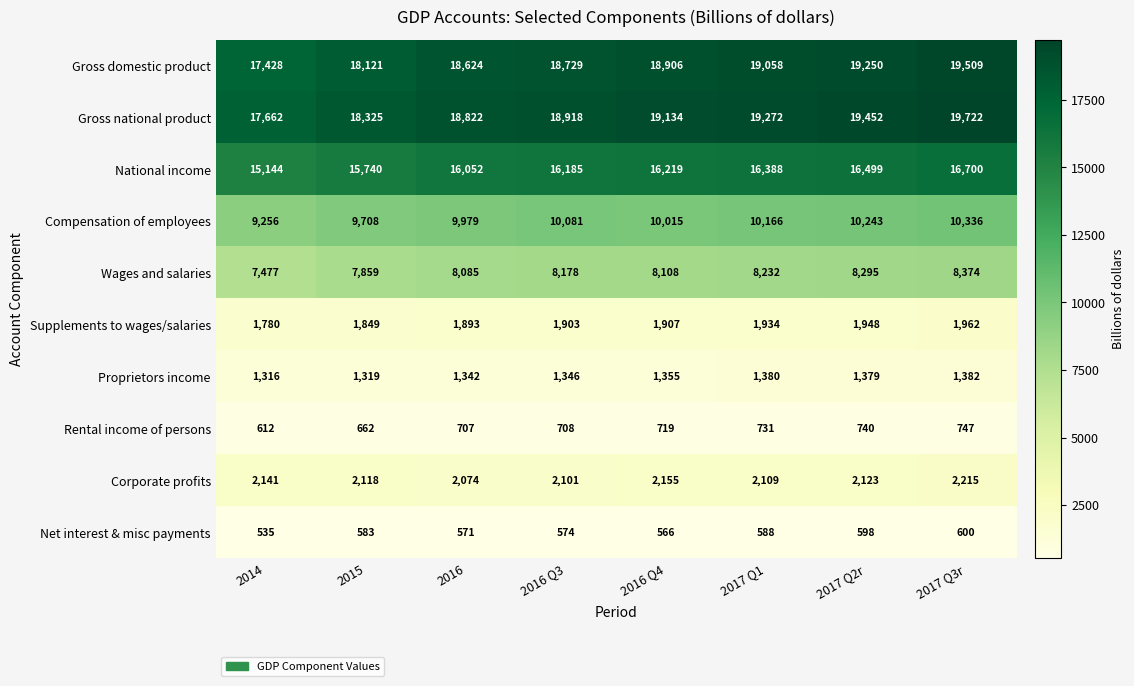

Is it true that National income equals 16052 at 2016?

True